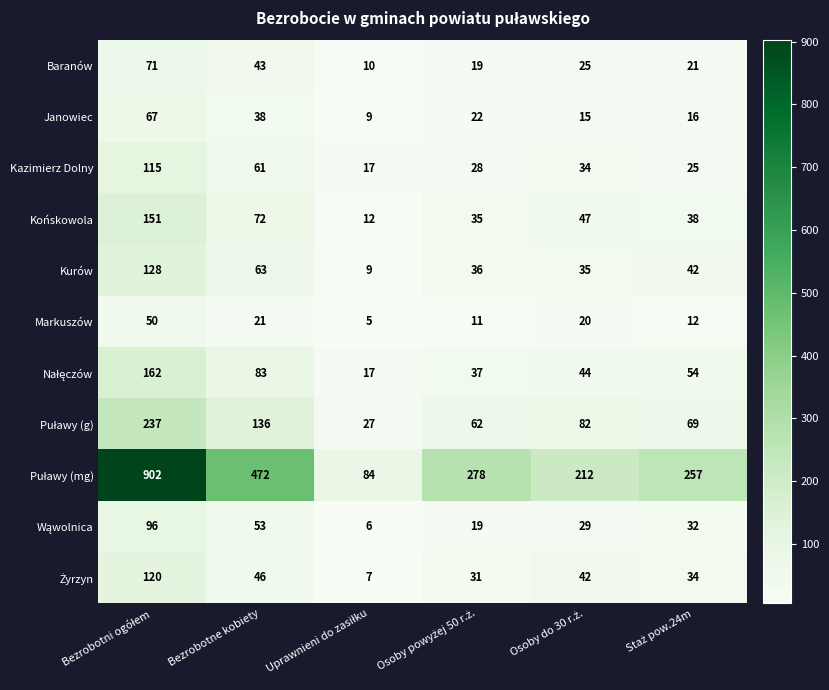

What is the smallest value displayed?

5